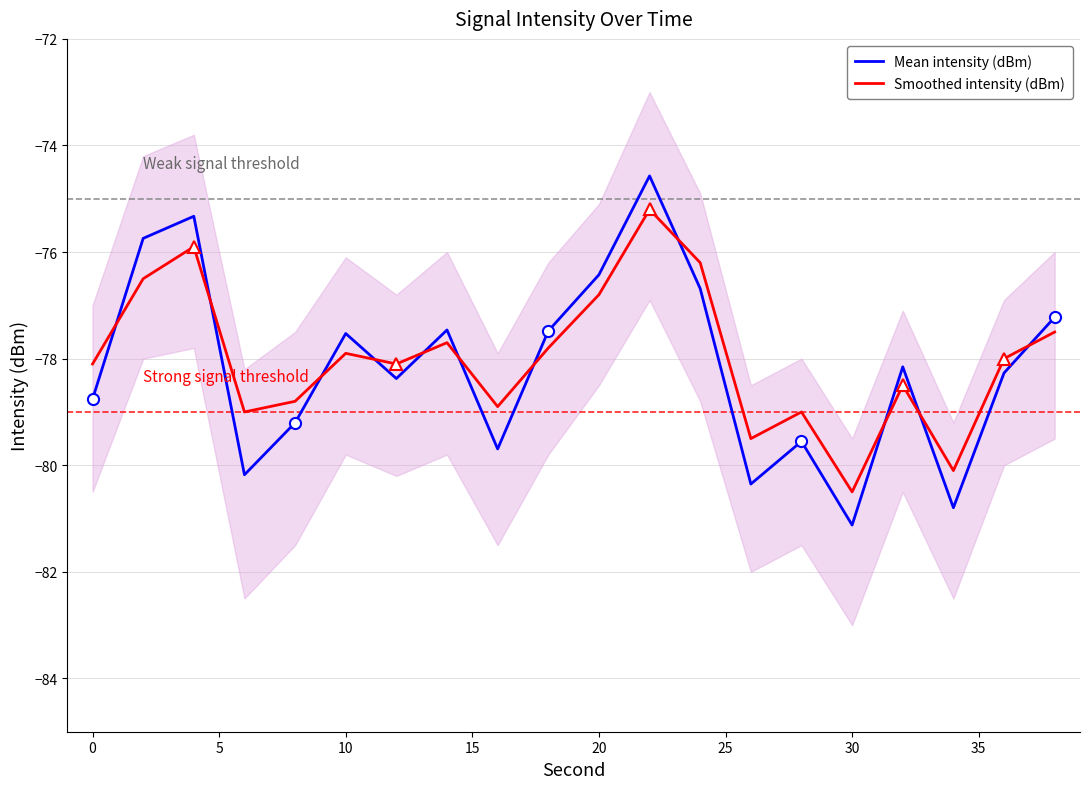

What is the lowest value of the Mean intensity (dBm) series?

-81.1